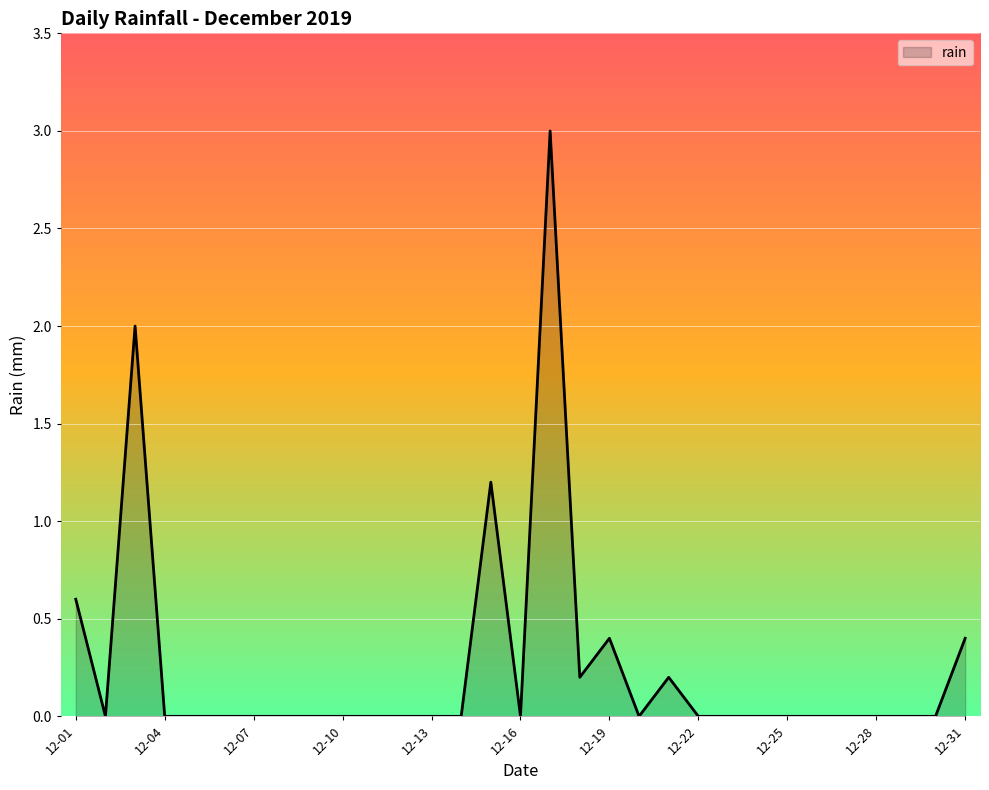

What is the maximum value shown in the chart?

3.0